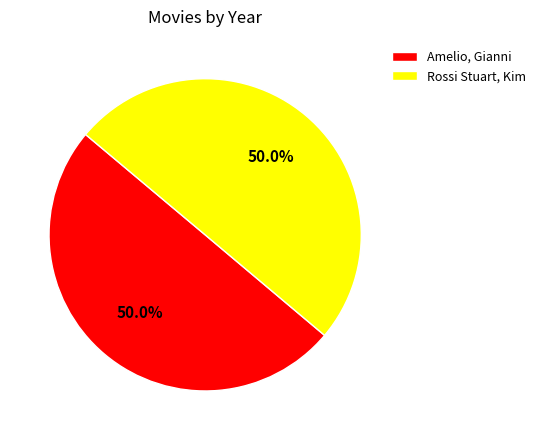

How many slices are in this pie chart?

2